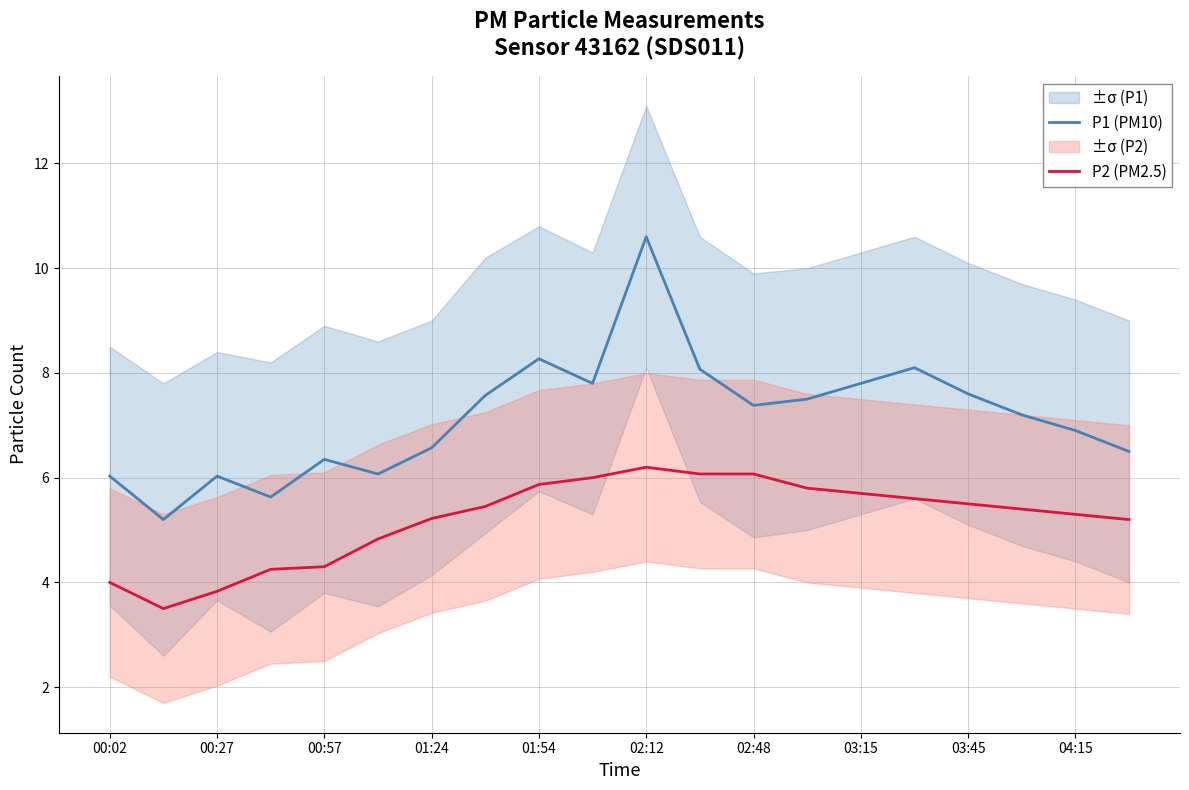

The P1 (PM10) series shows 13.6 at 03:15. True or false?

False